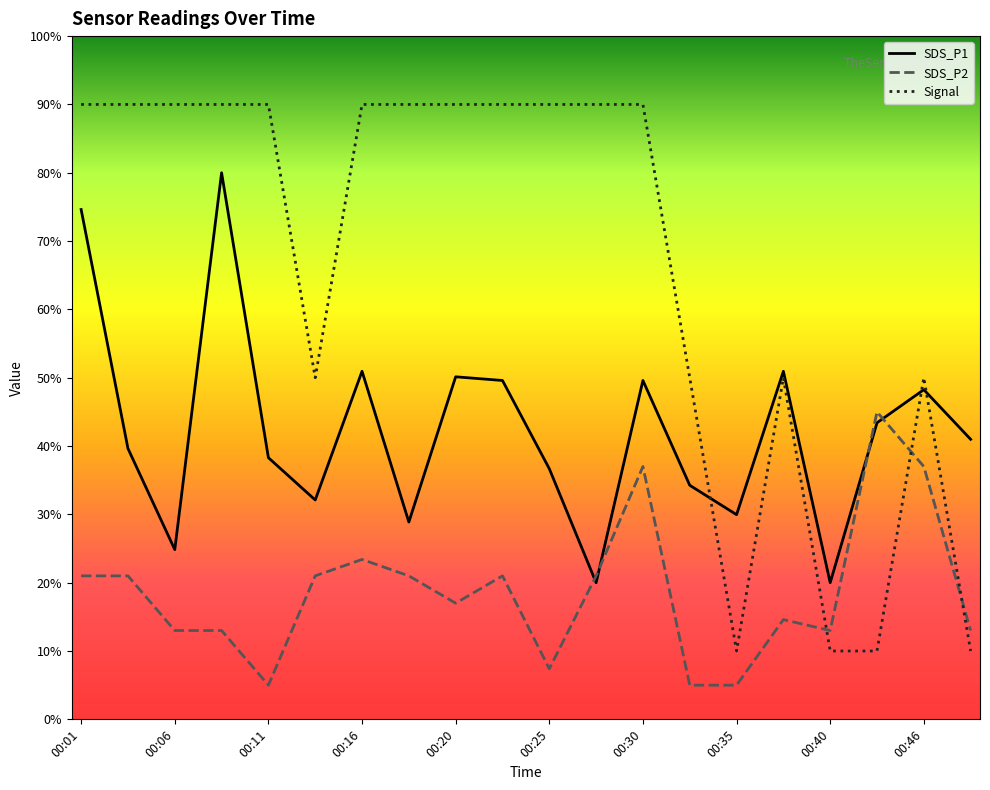

Which series has the largest total across all categories?

Signal